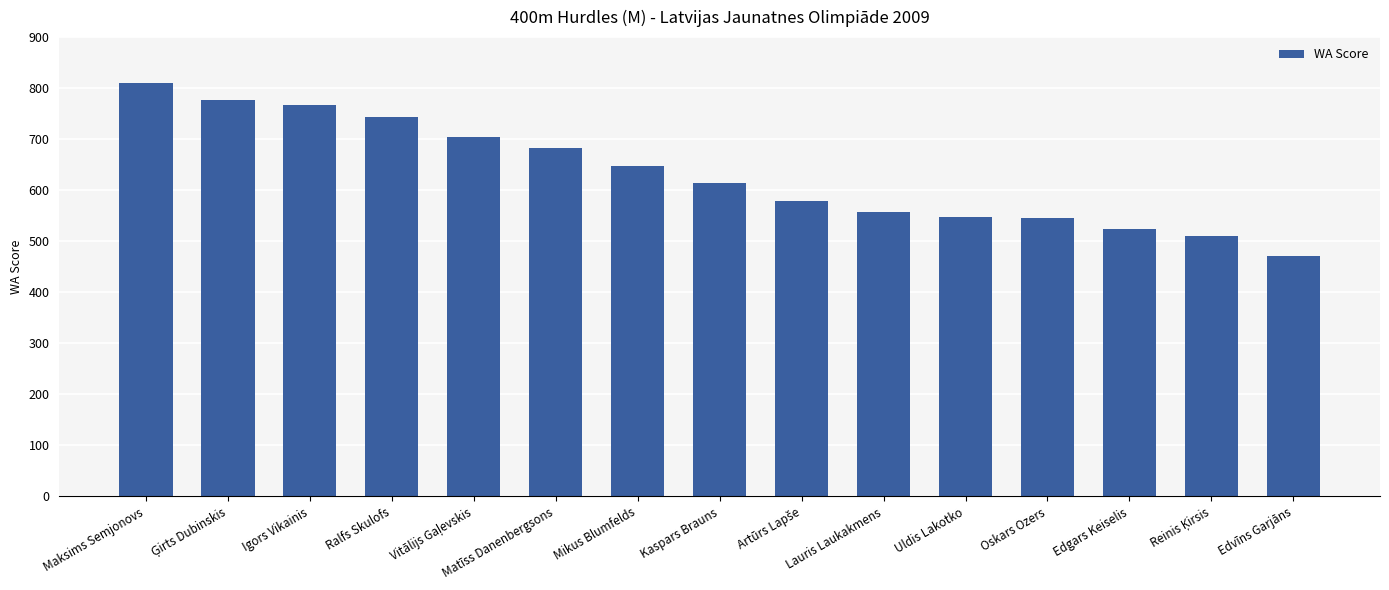

What is the approximate value at Matīss Danenbergsons?

682